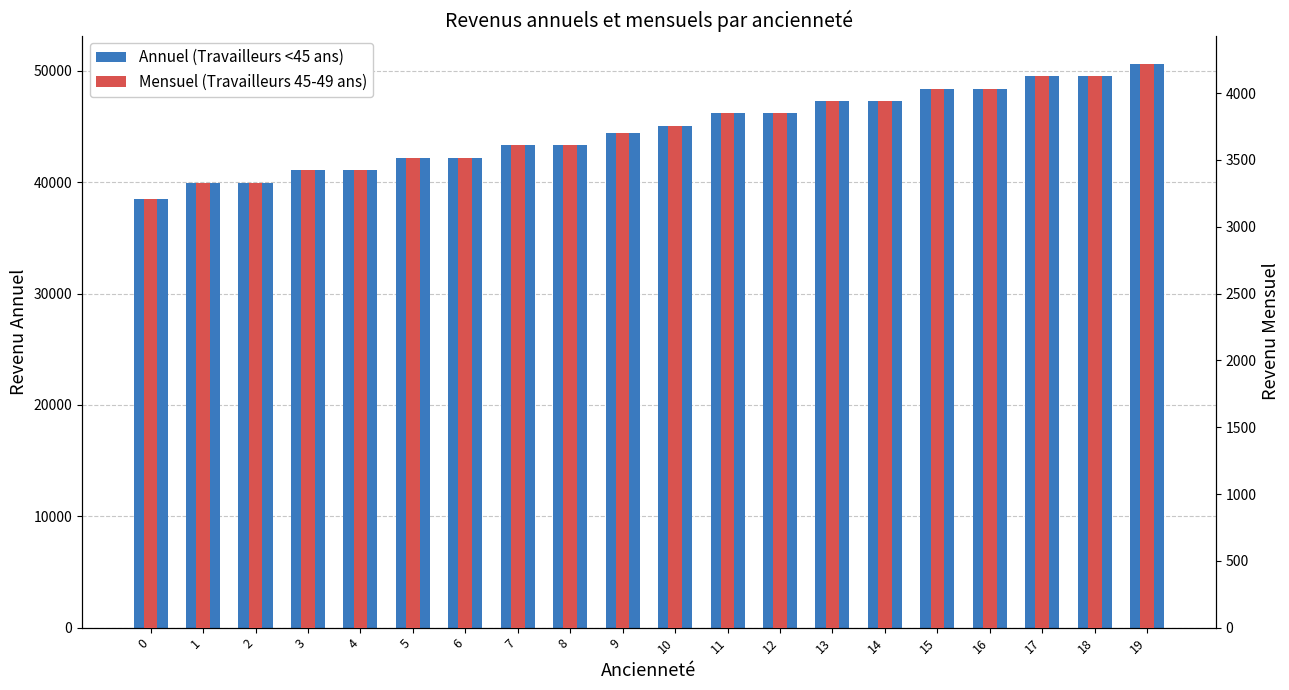

What is the sum of the Mensuel (Travailleurs 45-49 ans) values at 4 and 12?

7273.1